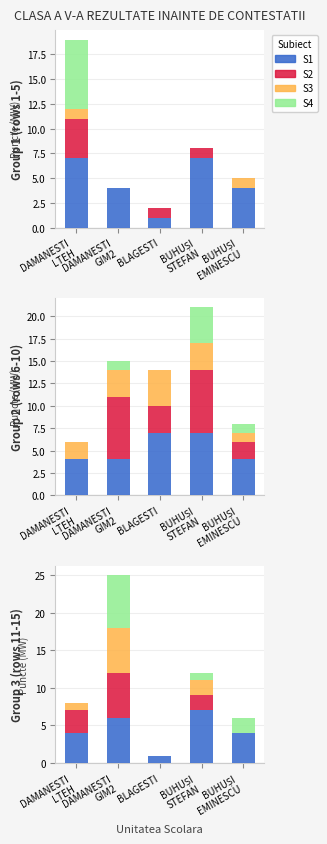

The S2 series shows 2 at BUHUȘI
STEFAN. True or false?

True